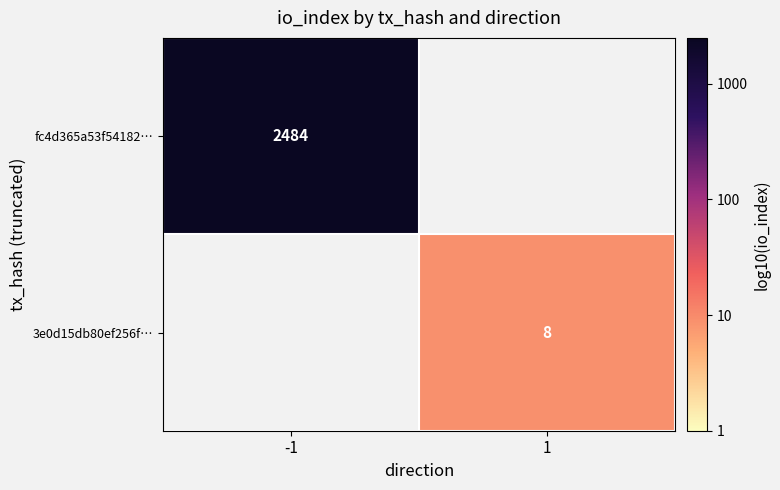

Is the value of fc4d365a53f54182… at -1 greater than the value of 3e0d15db80ef256f… at 1?

Yes